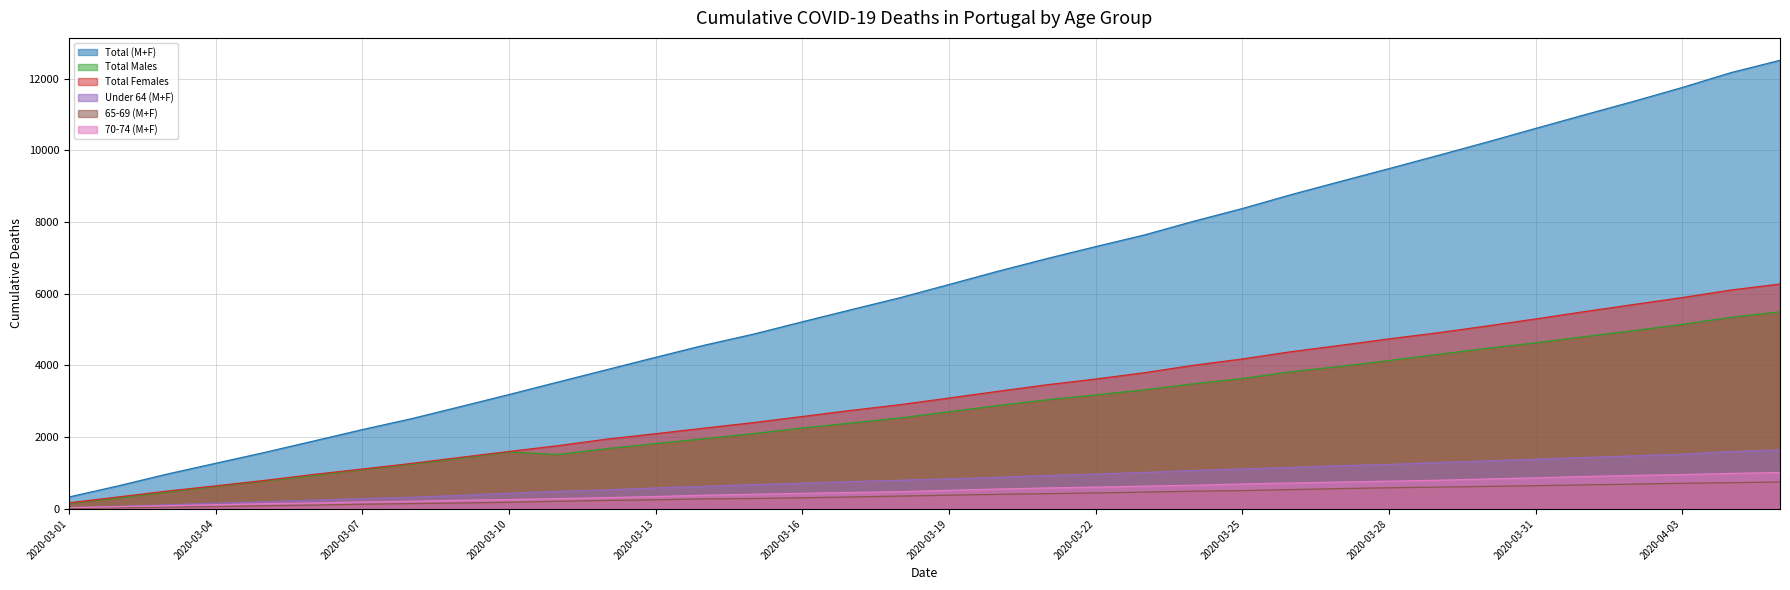

Reading right to left, list all the values displayed in this chart.

Total (M+F): 2020-04-05=12507	2020-04-04=12165	2020-04-03=11749	2020-04-02=11361	2020-04-01=10987	2020-03-31=10608	2020-03-30=10225	2020-03-29=9853	2020-03-28=9487	2020-03-27=9127	2020-03-26=8762	2020-03-25=8374	2020-03-24=8018	2020-03-23=7639	2020-03-22=7313	2020-03-21=6978	2020-03-20=6626	2020-03-19=6256	2020-03-18=5889	2020-03-17=5555	2020-03-16=5217	2020-03-15=4873	2020-03-14=4566	2020-03-13=4227	2020-03-12=3882	2020-03-11=3537	2020-03-10=3189	2020-03-09=2850	2020-03-08=2514	2020-03-07=2212	2020-03-06=1892	2020-03-05=1575	2020-03-04=1273	2020-03-03=970	2020-03-02=641	2020-03-01=333
Total Males: 2020-04-05=5497	2020-04-04=5345	2020-04-03=5147	2020-04-02=4971	2020-04-01=4805	2020-03-31=4632	2020-03-30=4477	2020-03-29=4310	2020-03-28=4138	2020-03-27=3975	2020-03-26=3826	2020-03-25=3637	2020-03-24=3490	2020-03-23=3322	2020-03-22=3179	2020-03-21=3042	2020-03-20=2883	2020-03-19=2709	2020-03-18=2538	2020-03-17=2397	2020-03-16=2257	2020-03-15=2101	2020-03-14=1959	2020-03-13=1824	2020-03-12=1681	2020-03-11=1517	2020-03-10=1587	2020-03-09=1413	2020-03-08=1246	2020-03-07=1099	2020-03-06=931	2020-03-05=780	2020-03-04=629	2020-03-03=473	2020-03-02=308	2020-03-01=161
Total Females: 2020-04-05=6270	2020-04-04=6104	2020-04-03=5893	2020-04-02=5698	2020-04-01=5501	2020-03-31=5297	2020-03-30=5099	2020-03-29=4911	2020-03-28=4741	2020-03-27=4560	2020-03-26=4384	2020-03-25=4181	2020-03-24=4005	2020-03-23=3798	2020-03-22=3622	2020-03-21=3461	2020-03-20=3279	2020-03-19=3092	2020-03-18=2907	2020-03-17=2748	2020-03-16=2577	2020-03-15=2407	2020-03-14=2254	2020-03-13=2097	2020-03-12=1946	2020-03-11=1763	2020-03-10=1602	2020-03-09=1437	2020-03-08=1268	2020-03-07=1113	2020-03-06=961	2020-03-05=795	2020-03-04=644	2020-03-03=497	2020-03-02=333	2020-03-01=172
Under 64 (M+F): 2020-04-05=1647	2020-04-04=1600	2020-04-03=1525	2020-04-02=1478	2020-04-01=1434	2020-03-31=1387	2020-03-30=1341	2020-03-29=1293	2020-03-28=1241	2020-03-27=1205	2020-03-26=1159	2020-03-25=1115	2020-03-24=1072	2020-03-23=1016	2020-03-22=972	2020-03-21=931	2020-03-20=880	2020-03-19=839	2020-03-18=800	2020-03-17=761	2020-03-16=720	2020-03-15=678	2020-03-14=630	2020-03-13=585	2020-03-12=533	2020-03-11=490	2020-03-10=438	2020-03-09=378	2020-03-08=325	2020-03-07=289	2020-03-06=244	2020-03-05=198	2020-03-04=160	2020-03-03=113	2020-03-02=70	2020-03-01=33
65-69 (M+F): 2020-04-05=752	2020-04-04=732	2020-04-03=715	2020-04-02=692	2020-04-01=671	2020-03-31=648	2020-03-30=628	2020-03-29=609	2020-03-28=590	2020-03-27=567	2020-03-26=540	2020-03-25=511	2020-03-24=495	2020-03-23=470	2020-03-22=446	2020-03-21=426	2020-03-20=407	2020-03-19=383	2020-03-18=358	2020-03-17=333	2020-03-16=311	2020-03-15=291	2020-03-14=280	2020-03-13=255	2020-03-12=237	2020-03-11=214	2020-03-10=186	2020-03-09=166	2020-03-08=148	2020-03-07=131	2020-03-06=107	2020-03-05=89	2020-03-04=66	2020-03-03=50	2020-03-02=32	2020-03-01=14
70-74 (M+F): 2020-04-05=1017	2020-04-04=990	2020-04-03=958	2020-04-02=934	2020-04-01=903	2020-03-31=867	2020-03-30=835	2020-03-29=799	2020-03-28=775	2020-03-27=749	2020-03-26=723	2020-03-25=696	2020-03-24=661	2020-03-23=635	2020-03-22=608	2020-03-21=585	2020-03-20=555	2020-03-19=519	2020-03-18=482	2020-03-17=459	2020-03-16=434	2020-03-15=409	2020-03-14=383	2020-03-13=346	2020-03-12=316	2020-03-11=288	2020-03-10=261	2020-03-09=243	2020-03-08=216	2020-03-07=196	2020-03-06=167	2020-03-05=147	2020-03-04=117	2020-03-03=89	2020-03-02=64	2020-03-01=34